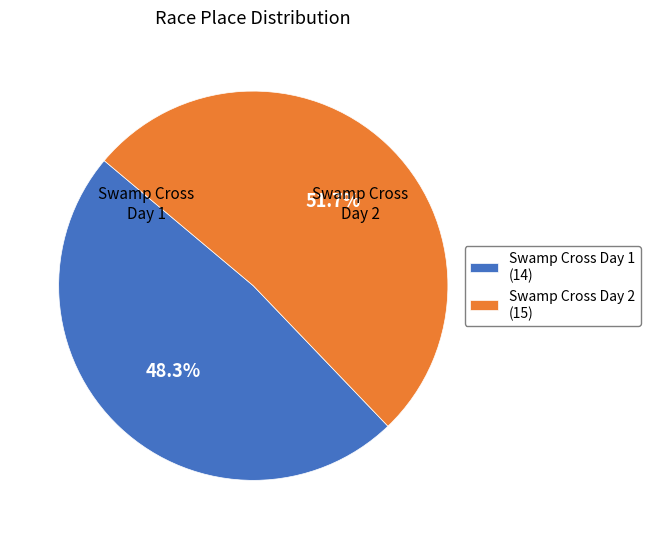

How much of the chart is everything except Swamp Cross Day 2?

48.3%